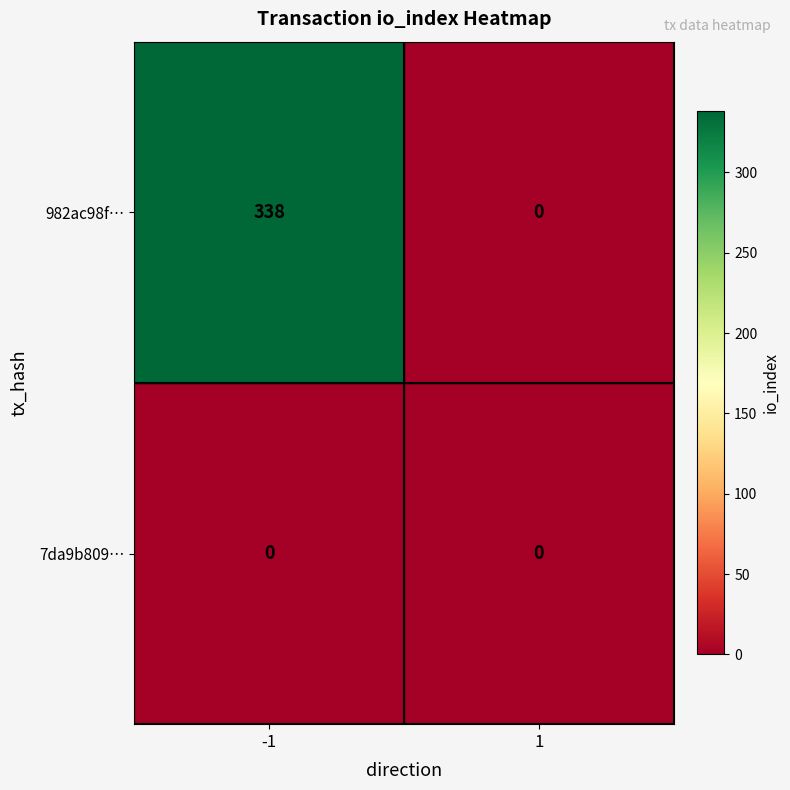

What is the difference between the maximum and minimum values in the 982ac98f… series?

338